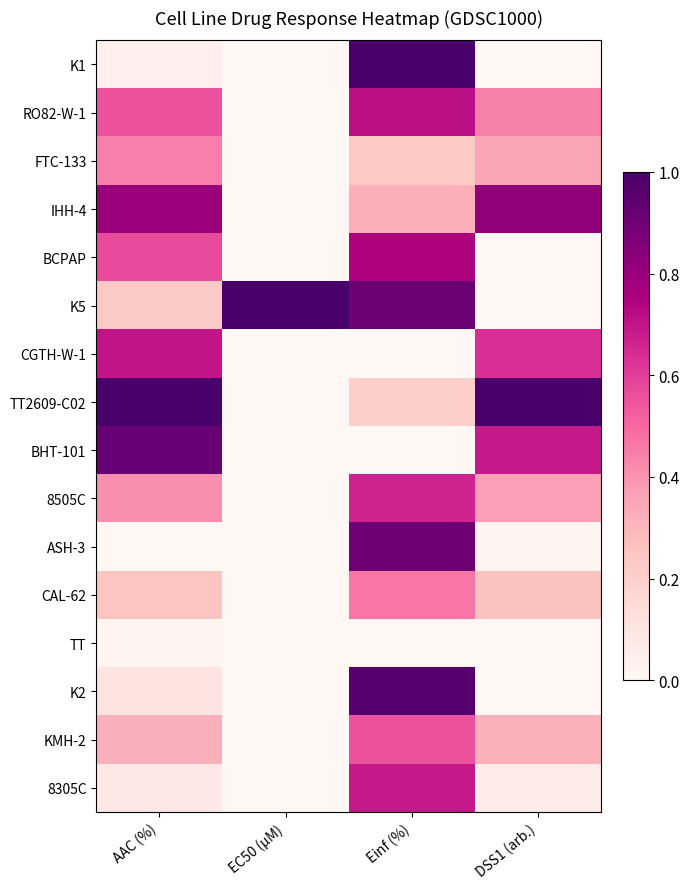

At how many categories does at least one series exceed 0?

4